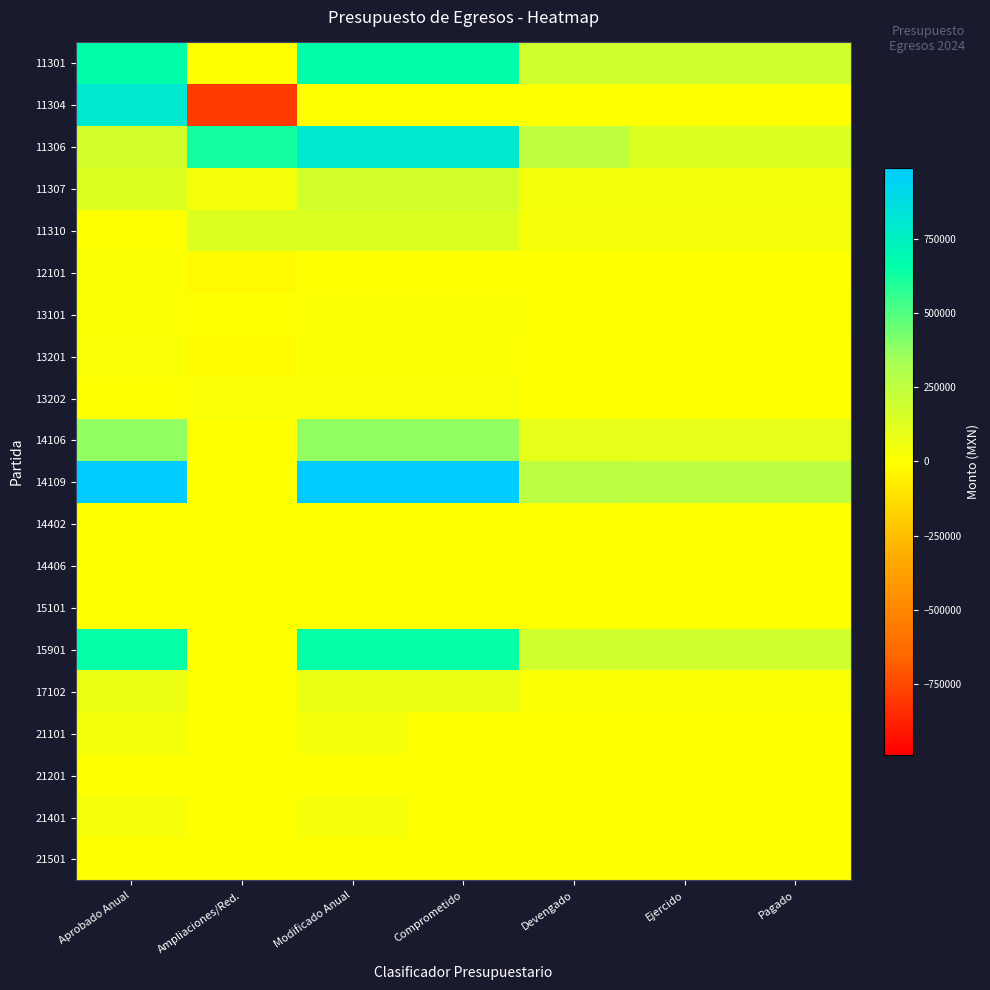

How many series are shown in this chart?

20